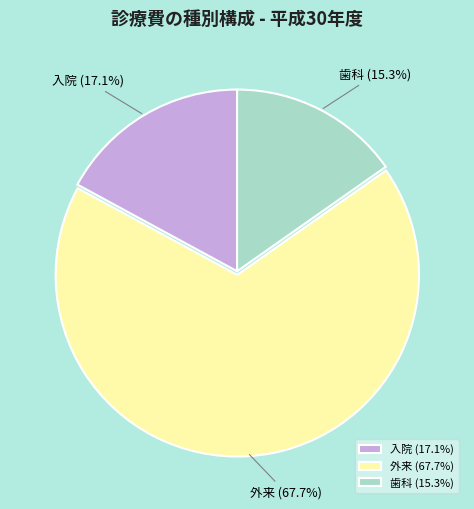

How many segments does this pie chart have?

3